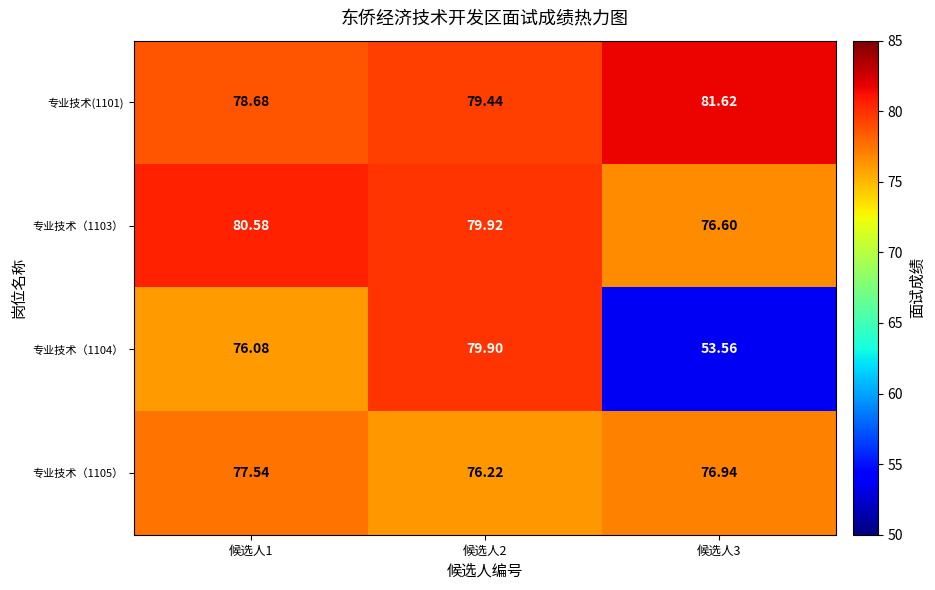

How many values in the 专业技术（1104） series exceed 76?

2